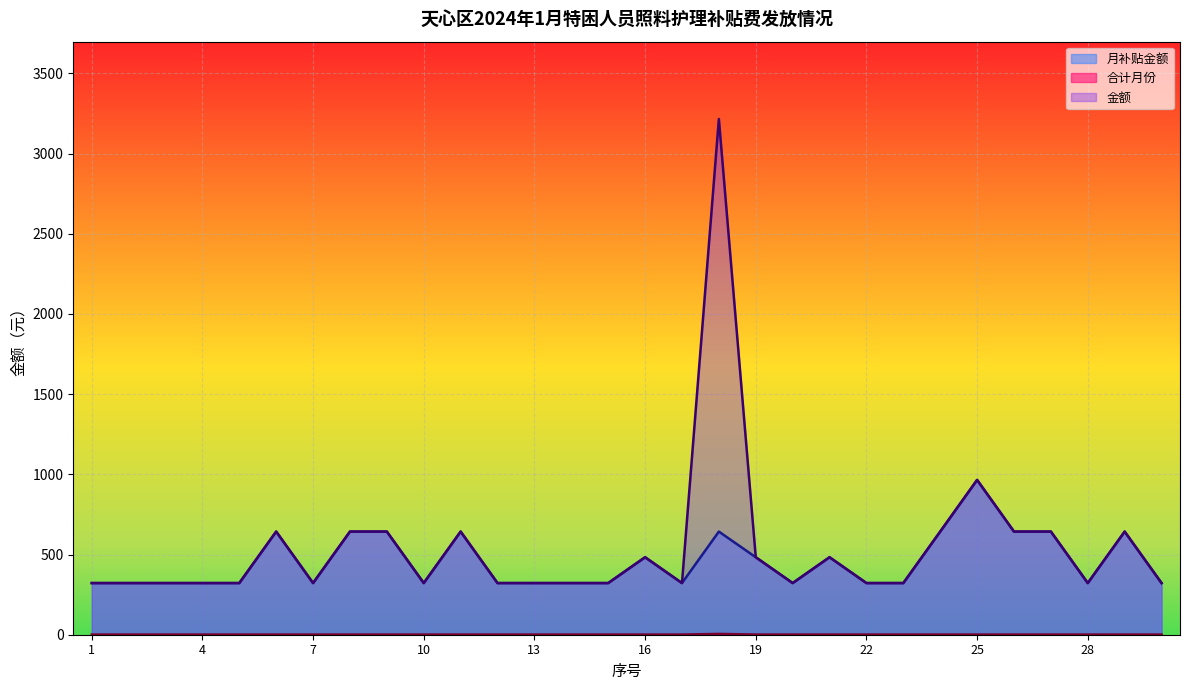

Which series has the largest total across all categories?

金额